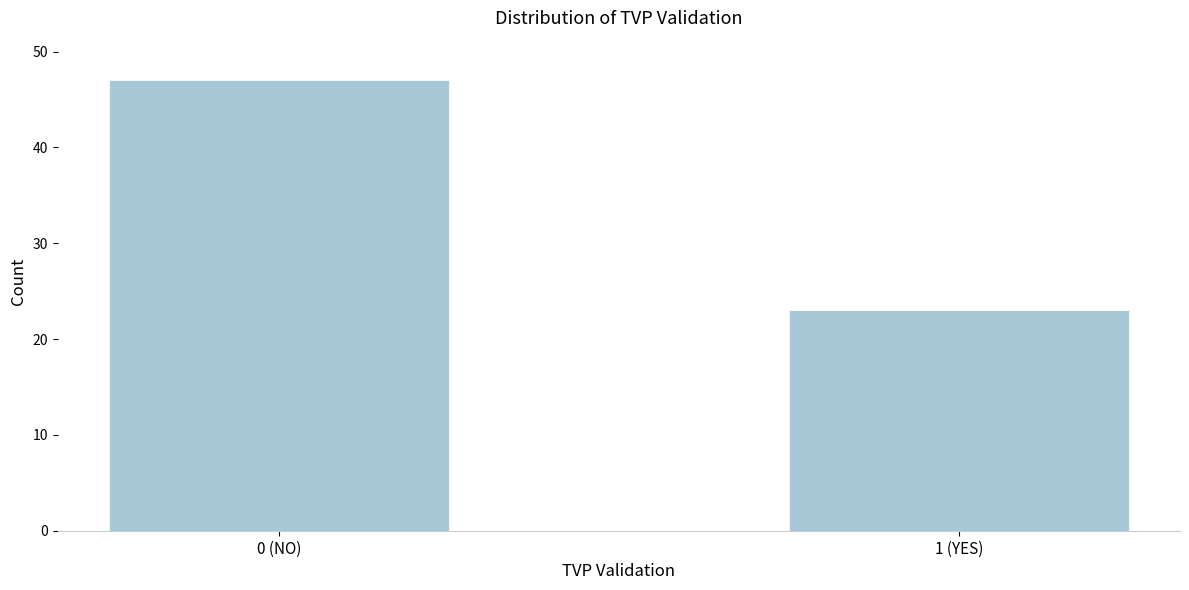

Reading left to right, transcribe all the data shown in this chart.

0 (NO)=47	1 (YES)=23